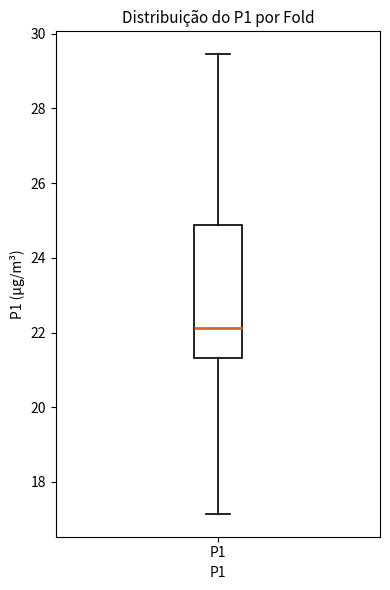

Transcribe this box plot: give where the median line is, the range the box spans, and where the two whiskers end, as read against the y-axis. The values are not printed on the chart, so give them approximately, as read against the axis.

median 22.2, box 21.4 to 24.8, whiskers 17.2 to 29.4